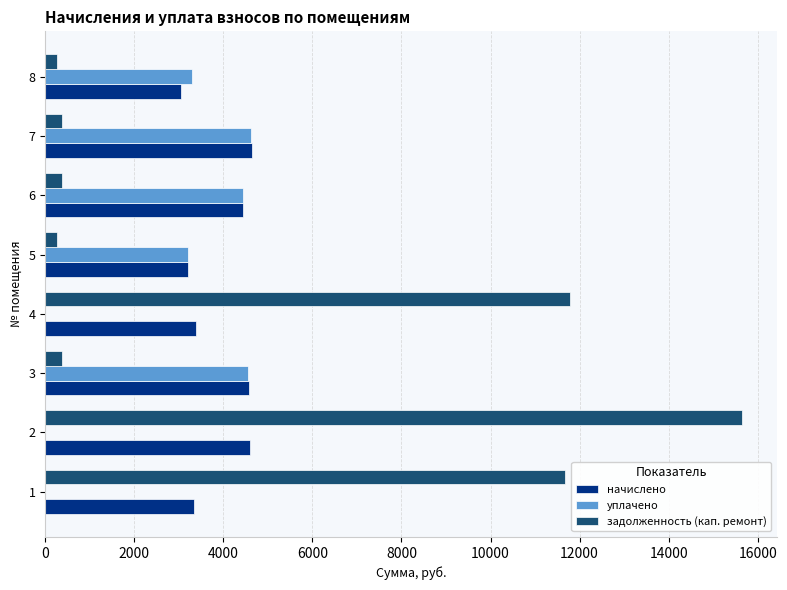

How many values in the задолженность (кап. ремонт) series exceed 386?

4